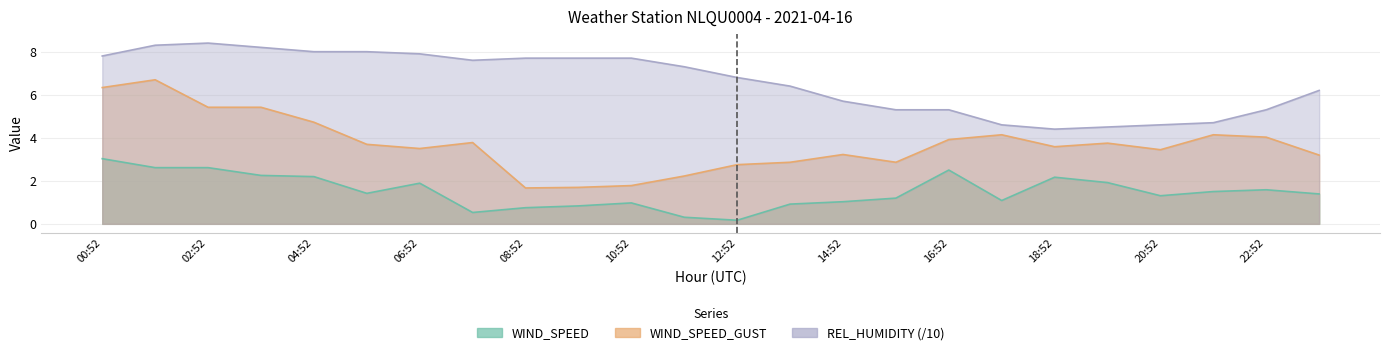

The REL_HUMIDITY series shows 8.0 at 05:52. True or false?

True